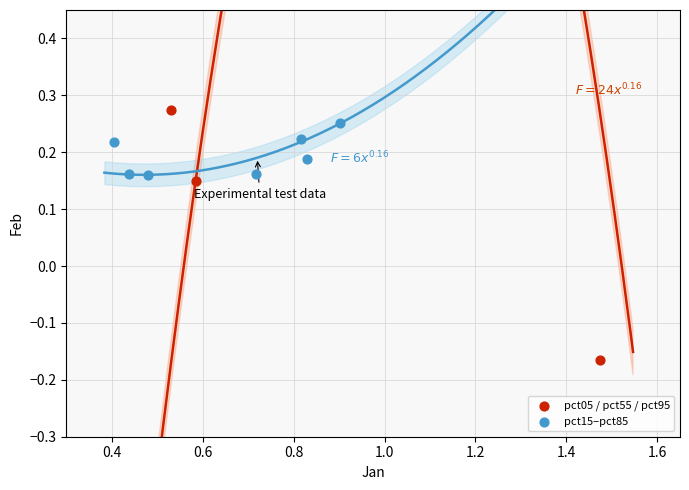

Which series has the largest Y range (max minus min)?

pct05 / pct55 / pct95